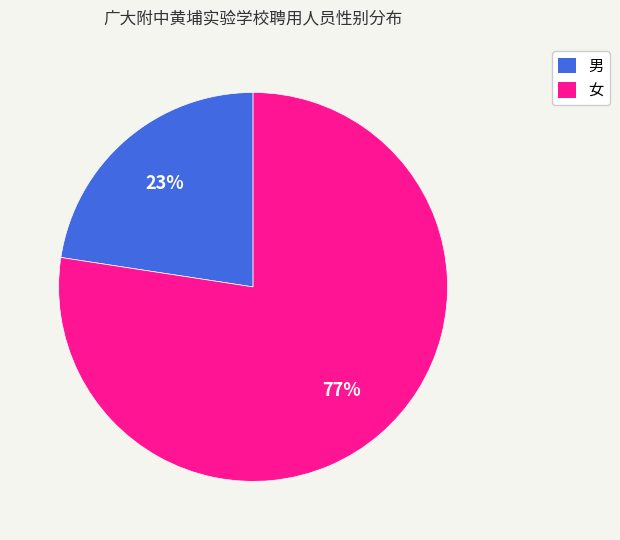

What percentage is the 男 slice, to the nearest percent?

23%